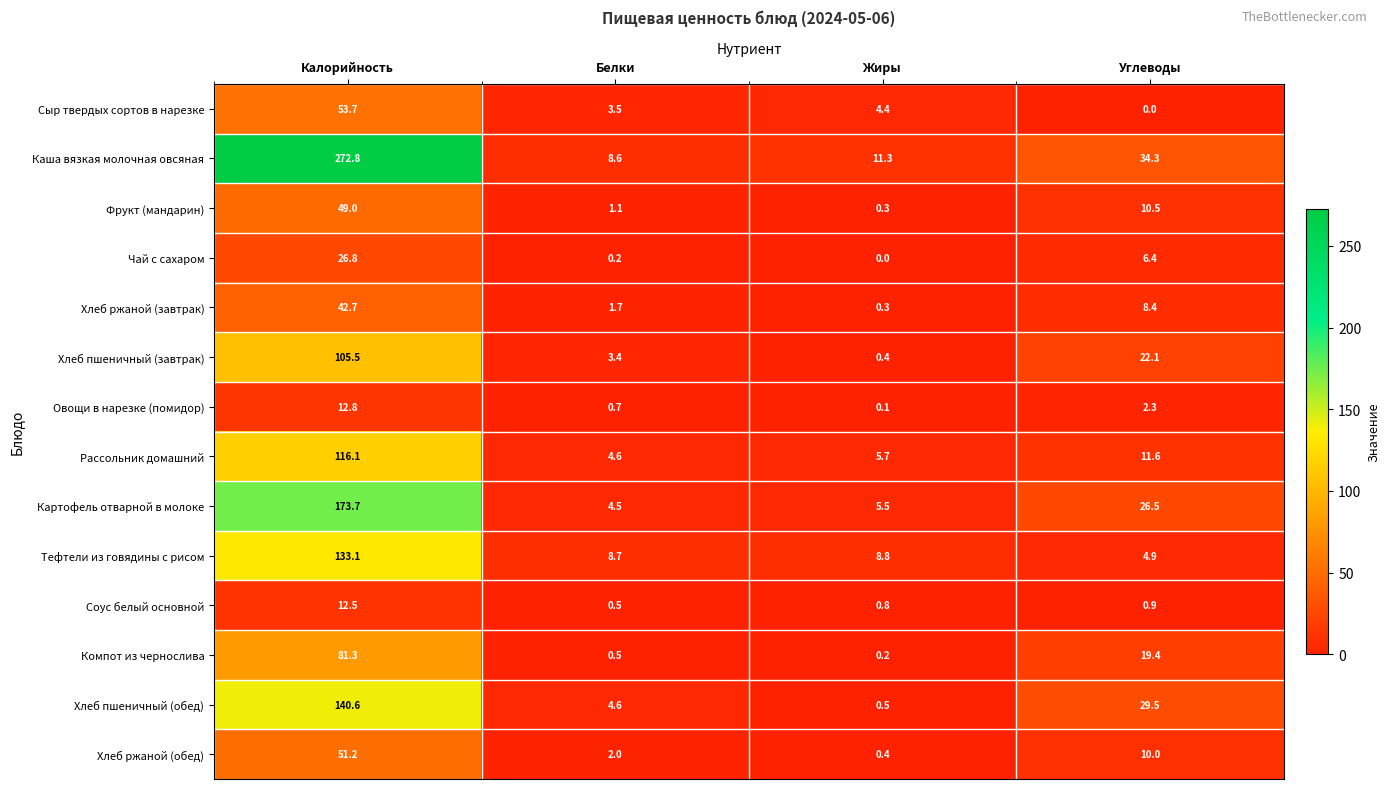

Which series has the widest spread of values?

Каша вязкая молочная овсяная